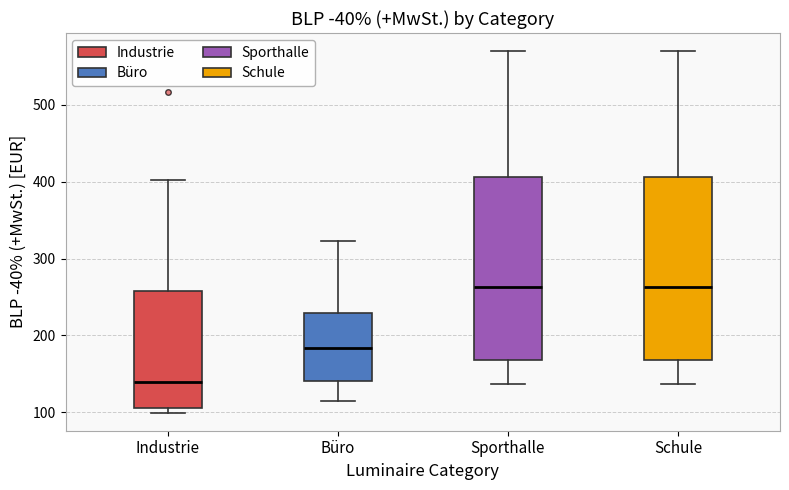

Where does the upper whisker of the box for Schule end on the y-axis? The values are not printed on the chart, so give them approximately, as read against the axis.

570